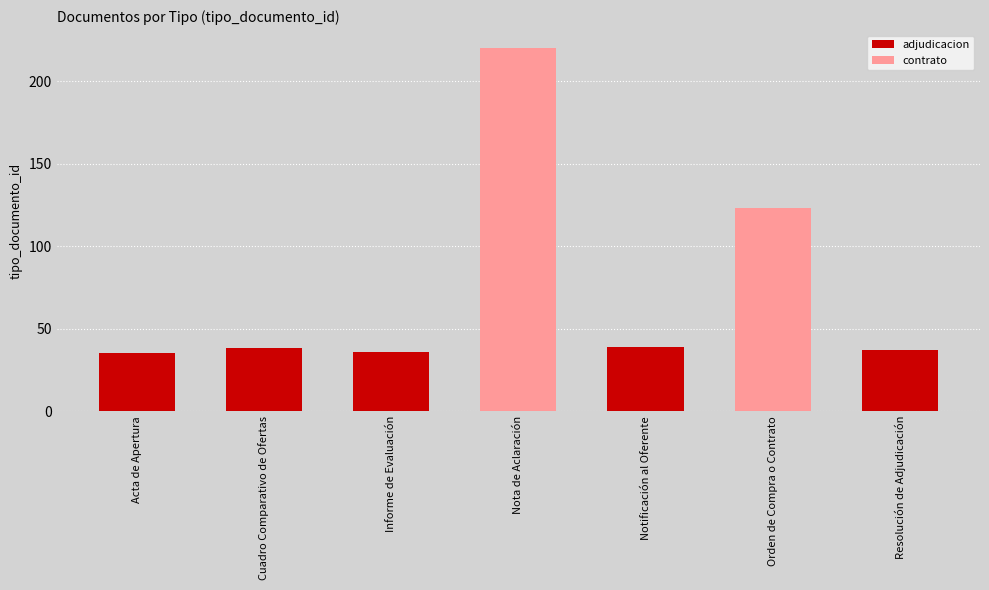

Reading left to right, what are all the values shown in this chart?

35	38	36	220	39	123	37